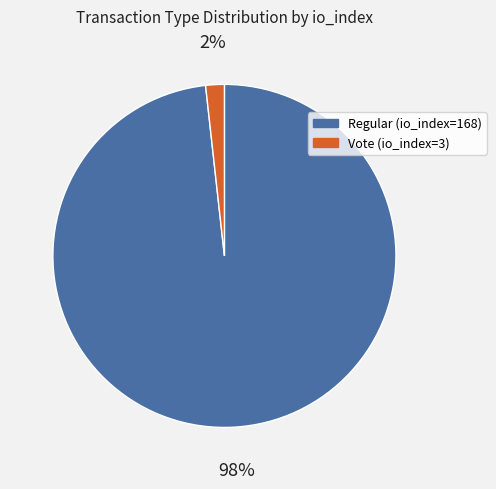

What percentage is the Vote (io_index=3) slice, to the nearest percent?

2%